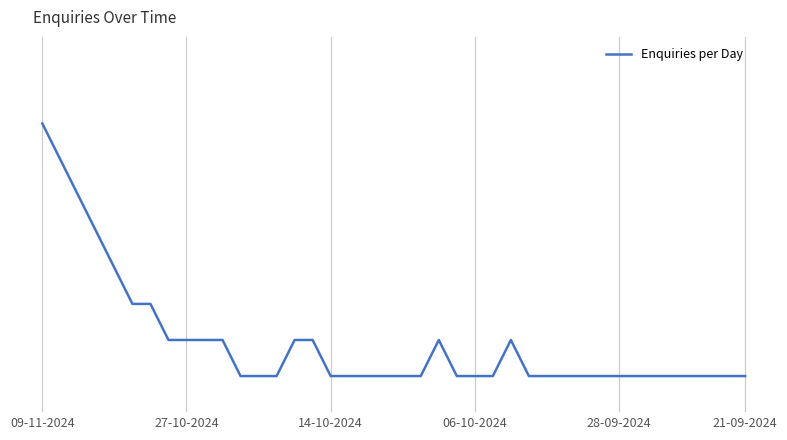

What is the average value?

2